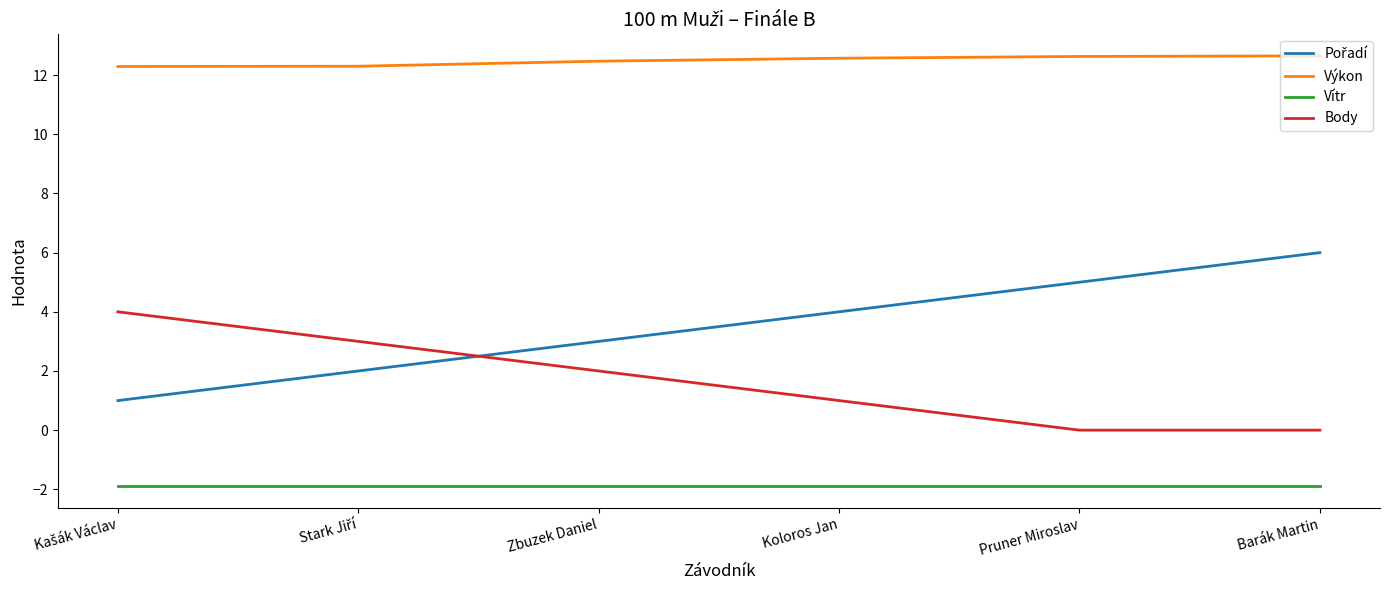

What position from the right is Zbuzek Daniel?

4